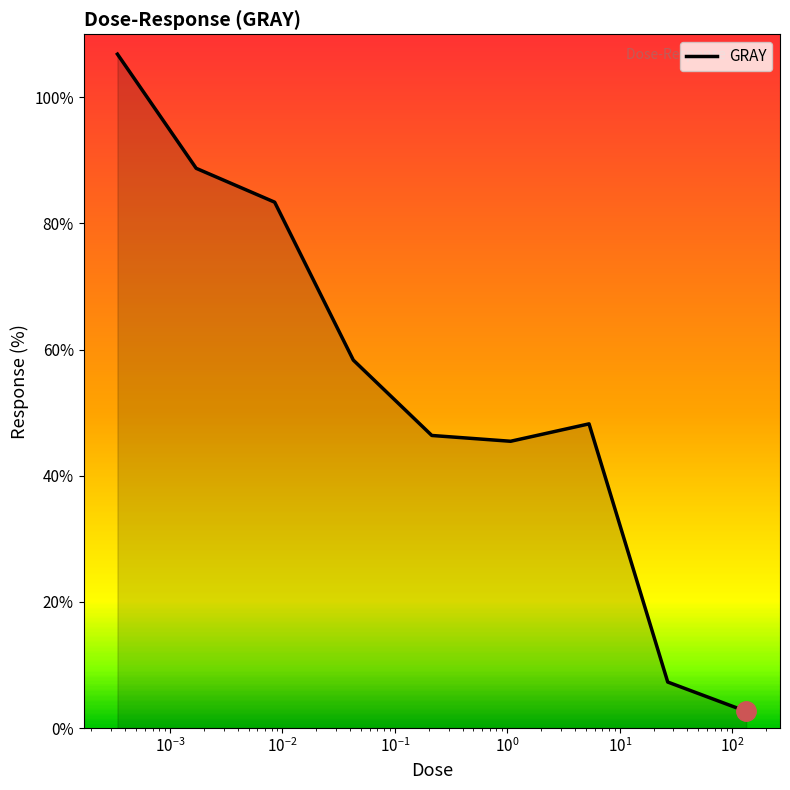

What is the difference between the maximum and minimum values?

104.2